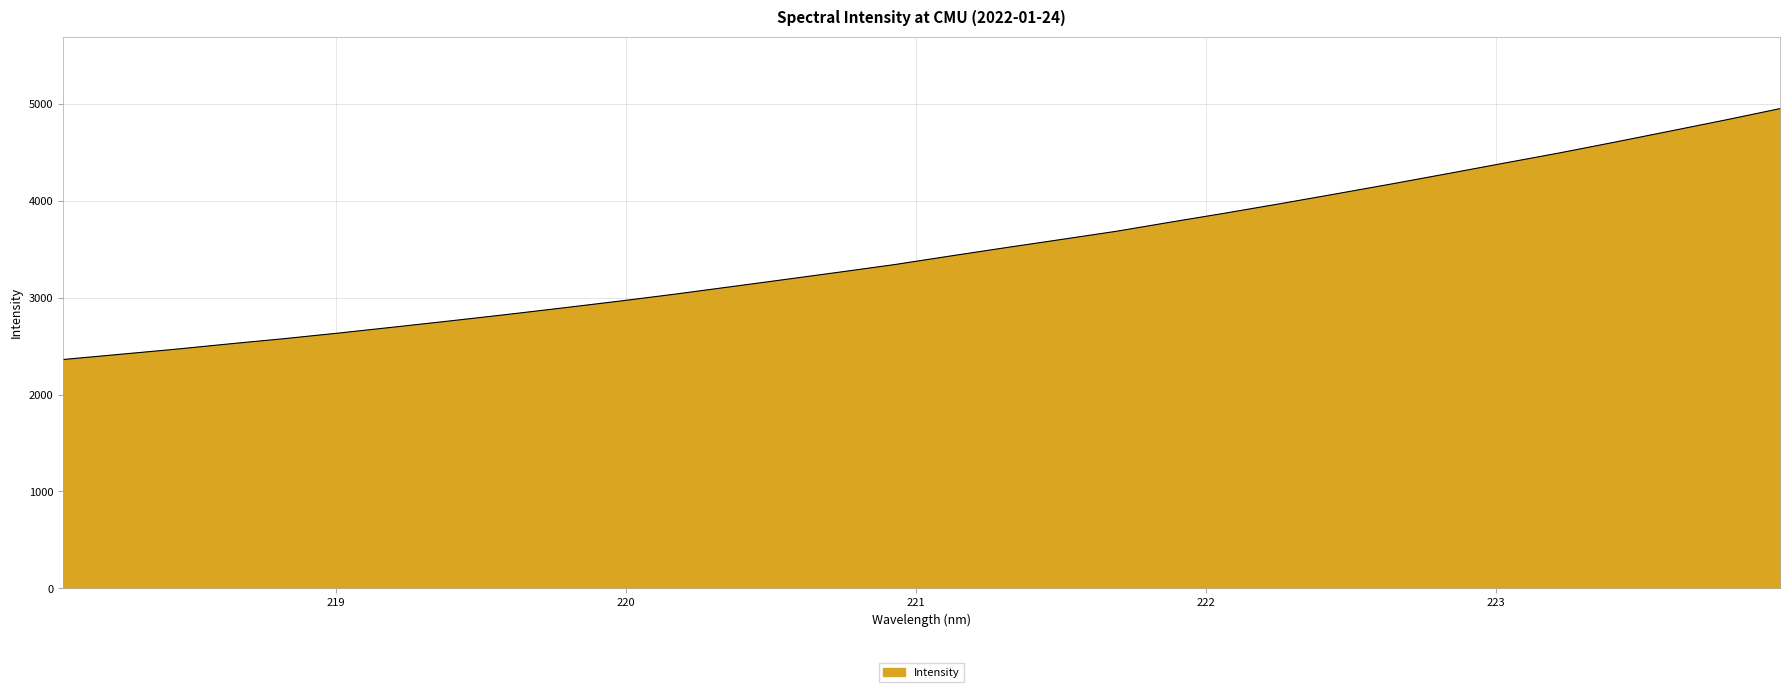

What is the smallest value displayed?

2361.1